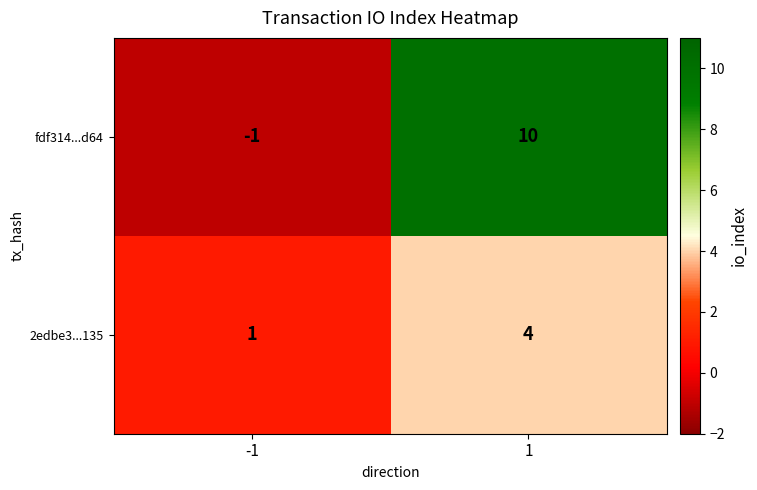

Rank the series by their maximum value, from highest to lowest.

fdf314...d64, 2edbe3...135